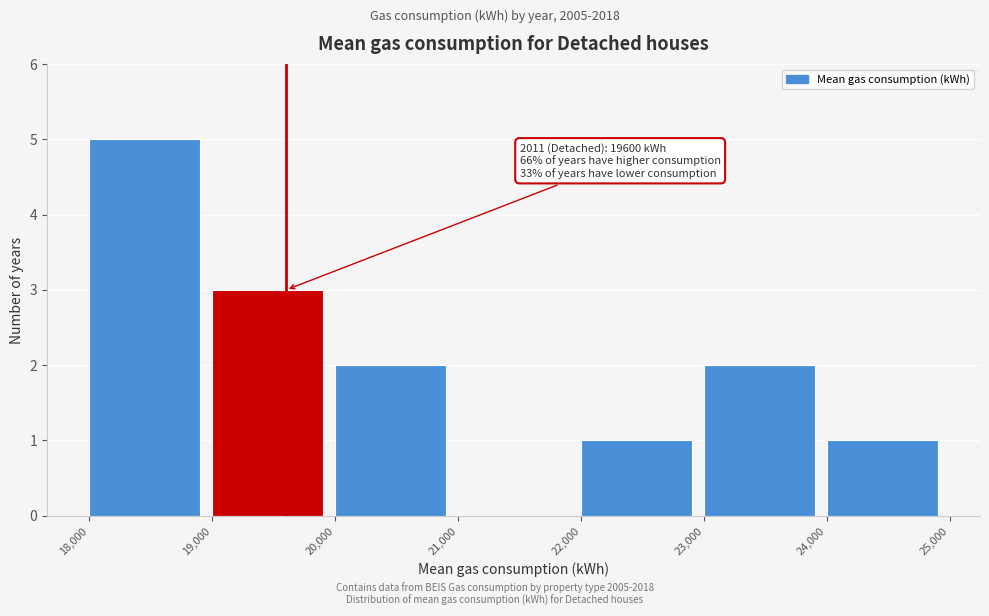

Over which range of the x-axis is the bar tallest?

18,000 to 19,000